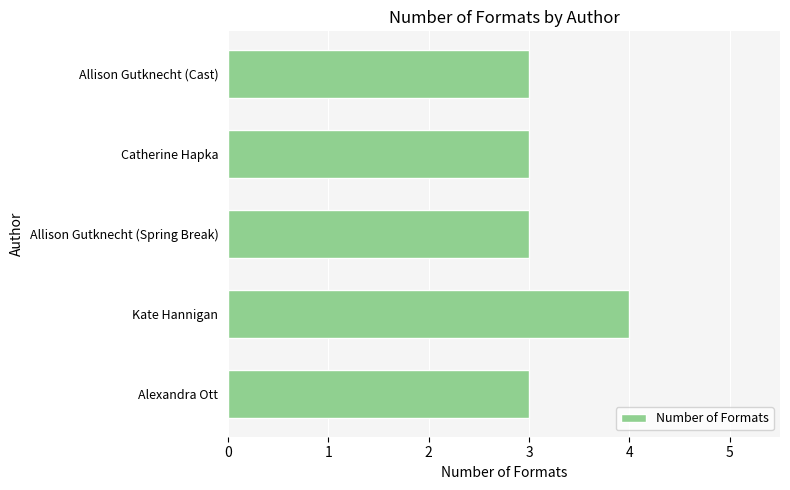

The chart shows a value of 3 at Alexandra Ott. True or false?

True